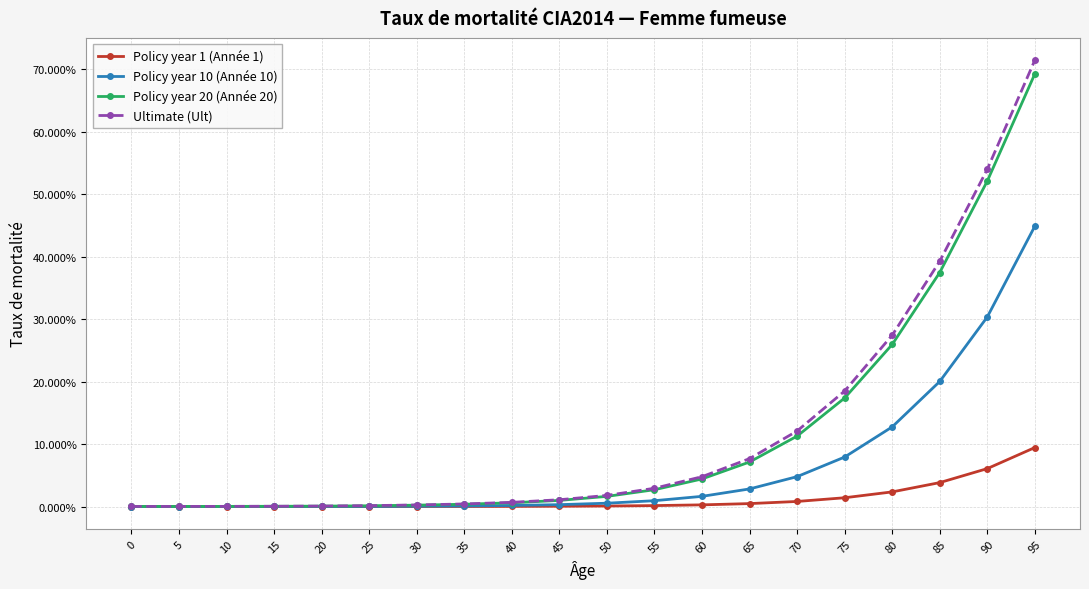

What are all the series names shown in the legend?

Policy year 1 (Année 1), Policy year 10 (Année 10), Policy year 20 (Année 20), Ultimate (Ult)